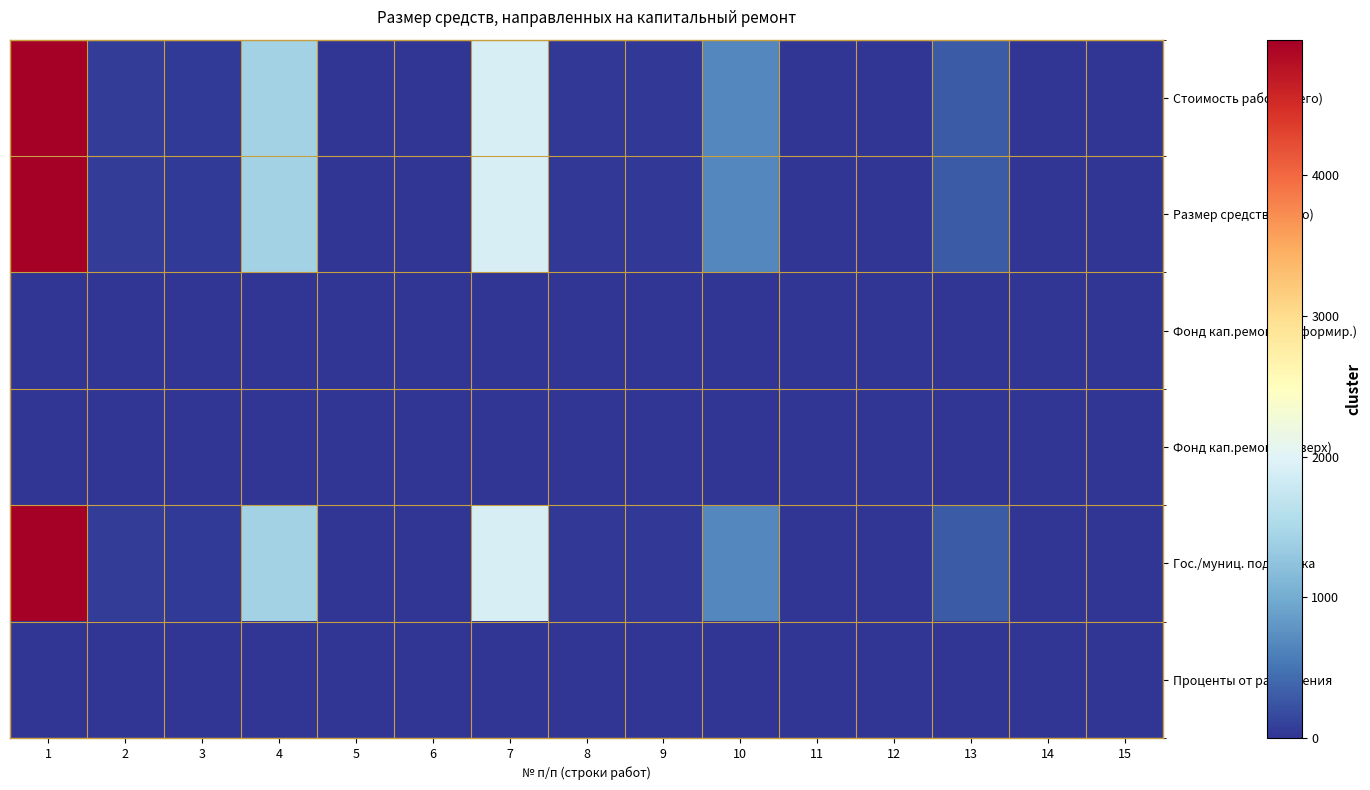

Reading left to right, extract all data points from this chart.

Стоимость работ (всего): 1=4964.0	2=75.5	3=53.6	4=1416.3	5=15.3	6=15.3	7=1914.1	8=20.7	9=20.7	10=663.1	11=7.2	12=7.2	13=303.2	14=3.3	15=3.3
Размер средств (всего): 1=4964.0	2=75.5	3=53.6	4=1416.3	5=15.3	6=15.3	7=1914.1	8=20.7	9=20.7	10=663.1	11=7.2	12=7.2	13=303.2	14=3.3	15=3.3
Фонд кап.ремонта (сформир.): 1=0.0	2=0.0	3=0.0	4=0.0	5=0.0	6=0.0	7=0.0	8=0.0	9=0.0	10=0.0	11=0.0	12=0.0	13=0.0	14=0.0	15=0.0
Фонд кап.ремонта (сверх): 1=0.0	2=0.0	3=0.0	4=0.0	5=0.0	6=0.0	7=0.0	8=0.0	9=0.0	10=0.0	11=0.0	12=0.0	13=0.0	14=0.0	15=0.0
Гос./муниц. поддержка: 1=4964.0	2=75.5	3=53.6	4=1416.3	5=15.3	6=15.3	7=1914.1	8=20.7	9=20.7	10=663.1	11=7.2	12=7.2	13=303.2	14=3.3	15=3.3
Проценты от размещения: 1=0.0	2=0.0	3=0.0	4=0.0	5=0.0	6=0.0	7=0.0	8=0.0	9=0.0	10=0.0	11=0.0	12=0.0	13=0.0	14=0.0	15=0.0